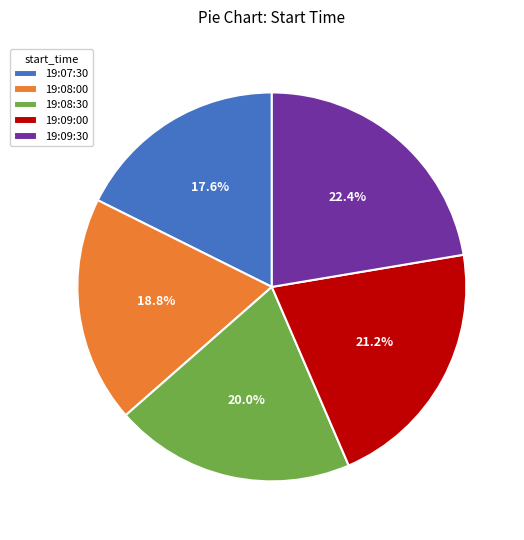

Which has a higher value, 19:08:30 or 19:09:30?

19:09:30